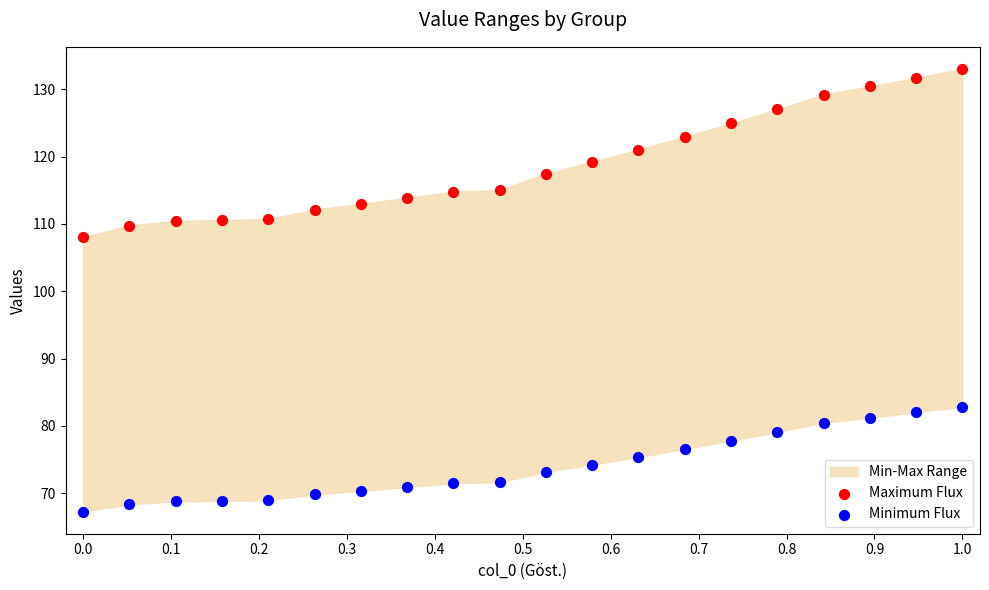

Across all data points, what is the range of X values (max minus min)?

1.0